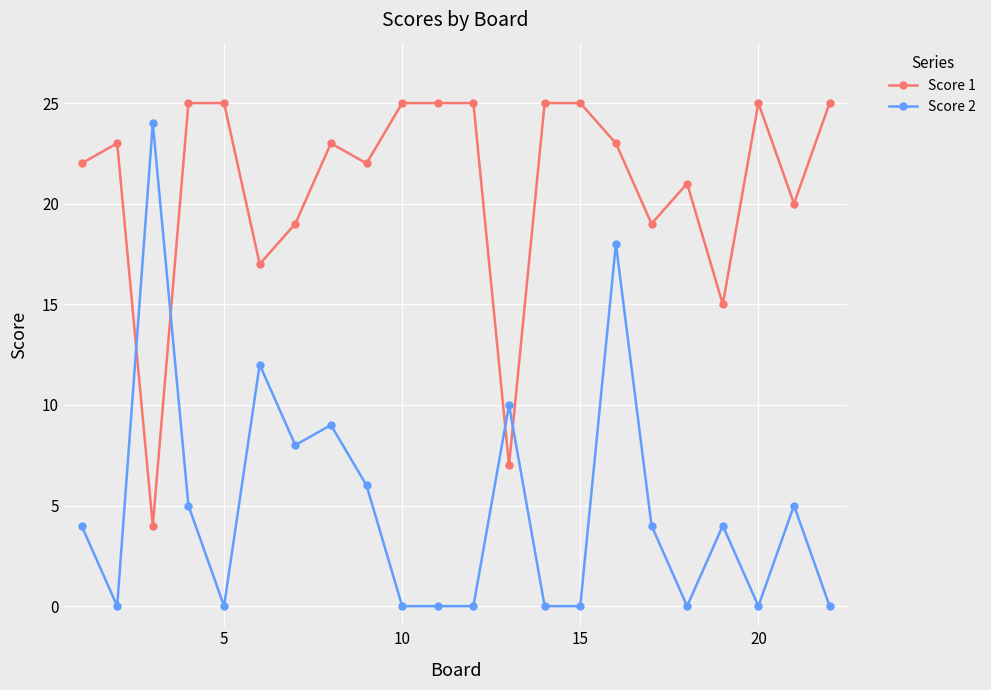

Which series has the largest range (max minus min)?

Score 2